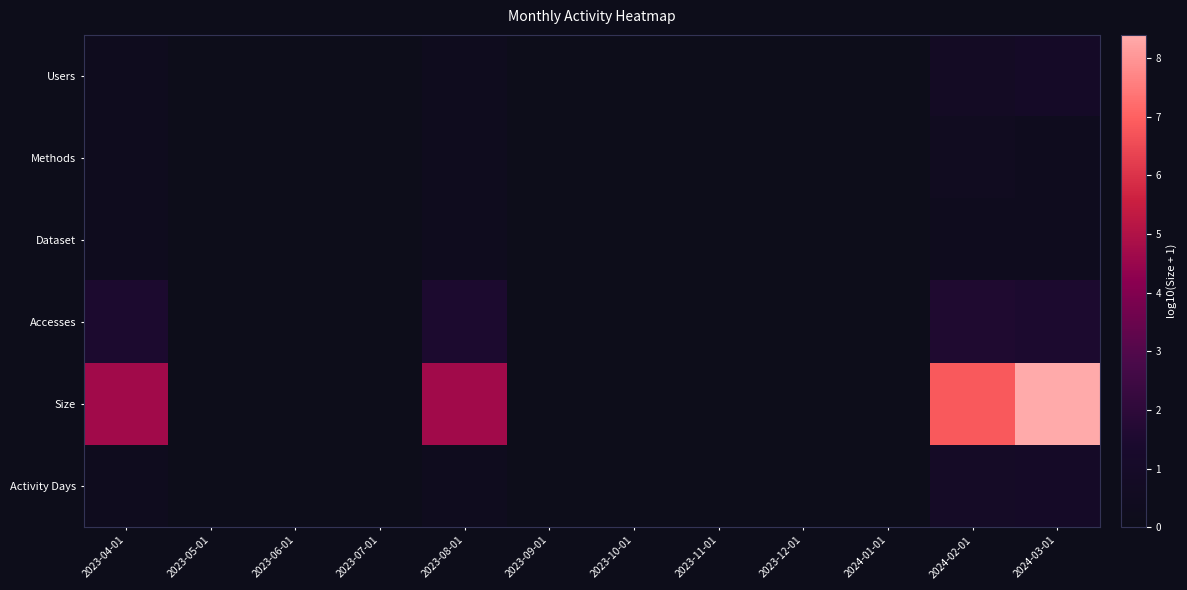

List the series in order of their peak value, highest first.

Size, Accesses, Users, Activity Days, Methods, Dataset